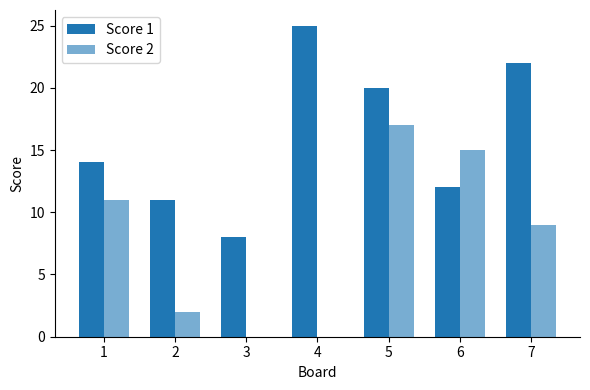

Does the chart contain stacked bars?

No